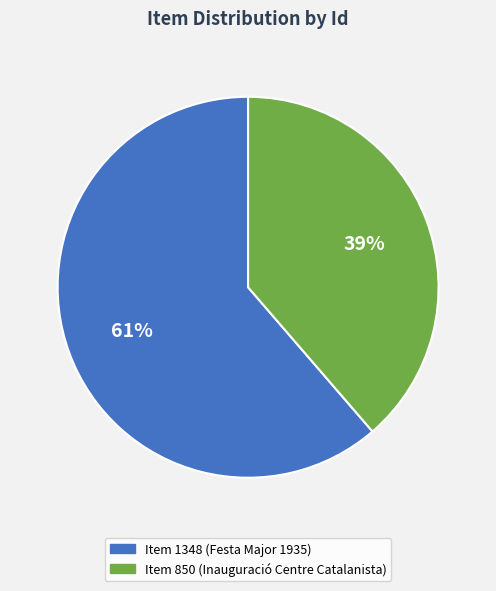

Is the sum of Item 1348 (Festa Major 1935) and Item 850 (Inauguració Centre Catalanista) greater than half?

Yes